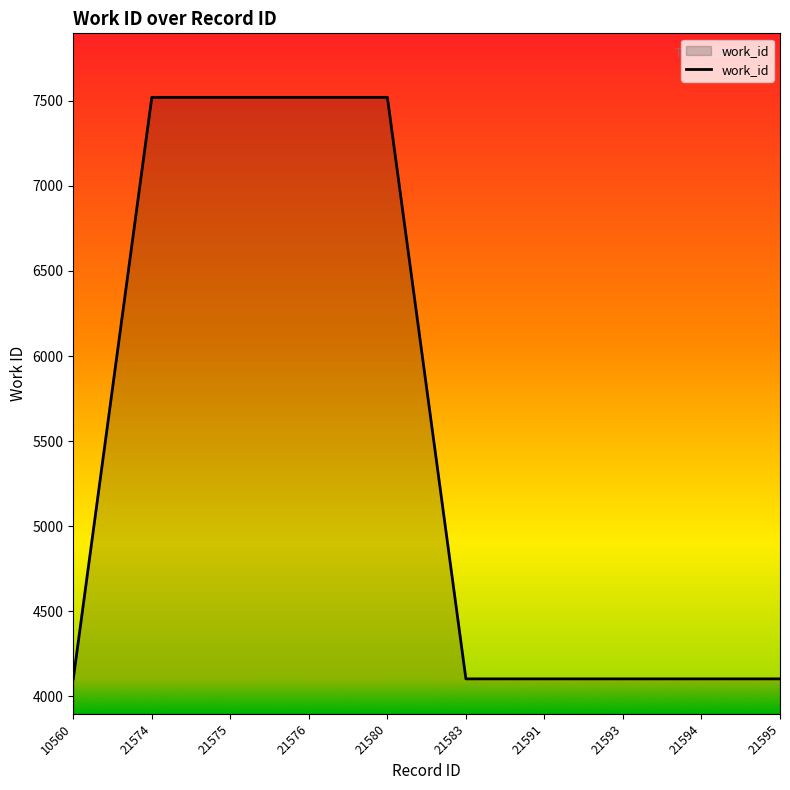

How many categories are shown in the chart?

10